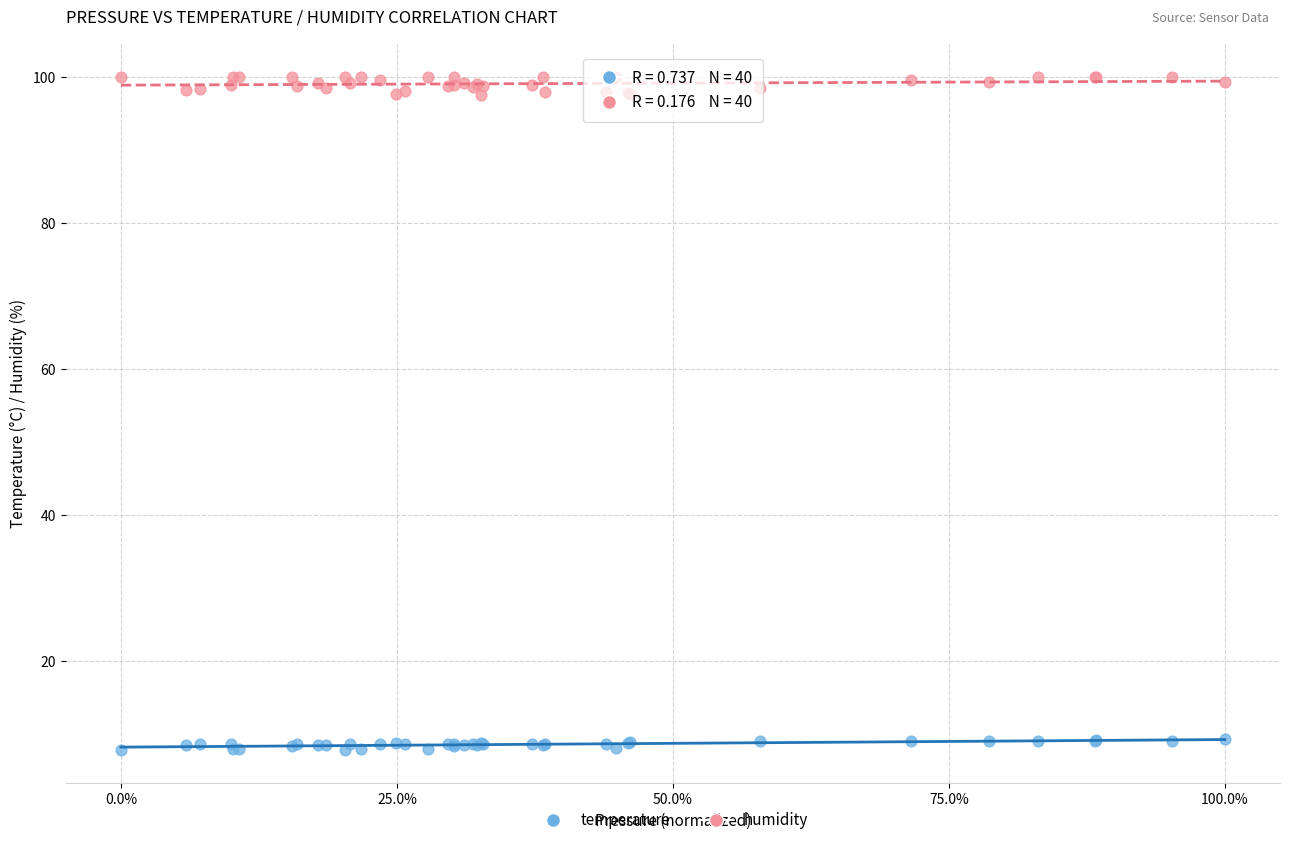

Which series reaches the maximum Y coordinate?

humidity